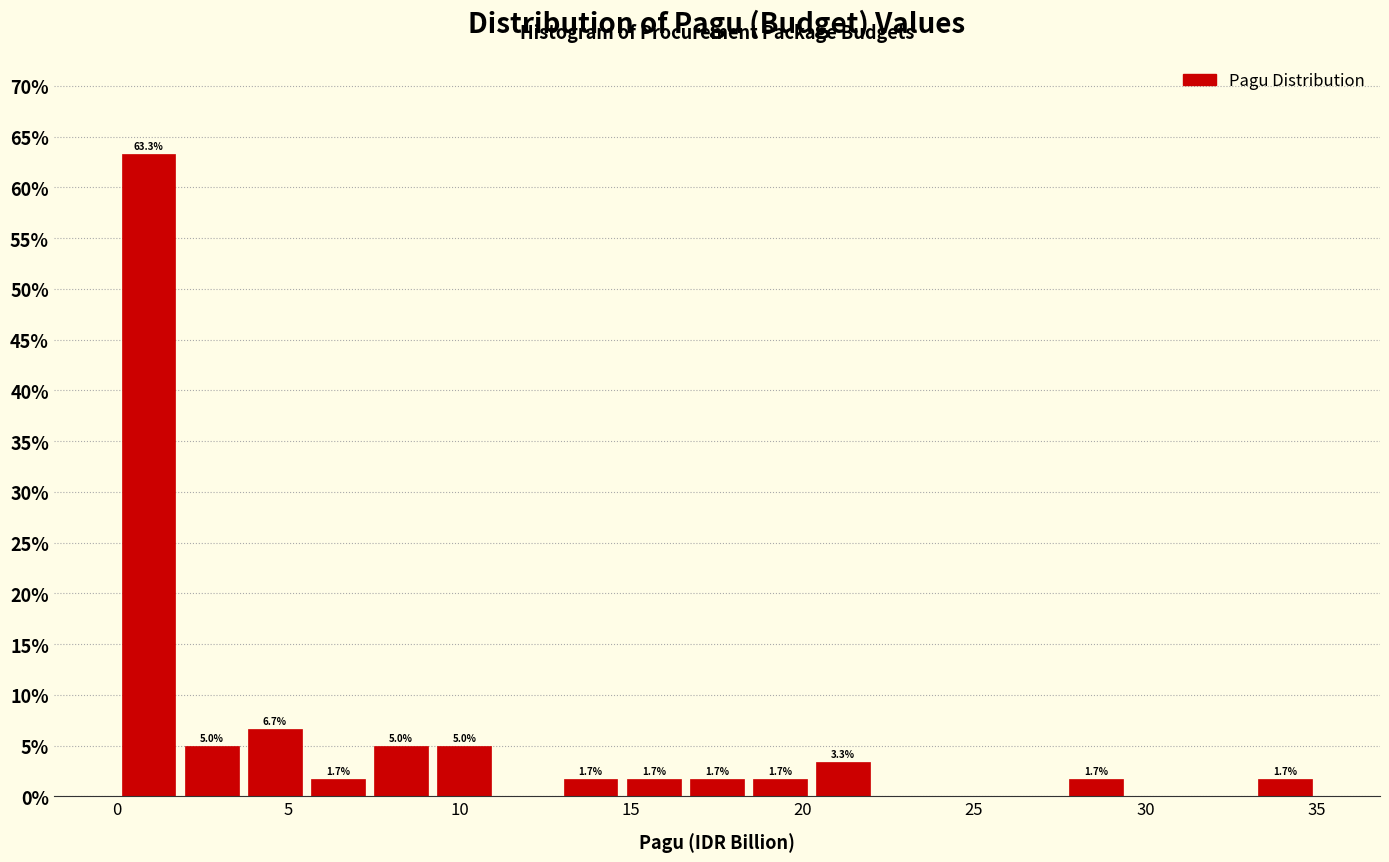

Read against the x-axis, roughly where is the centre of the tallest bar?

1.0